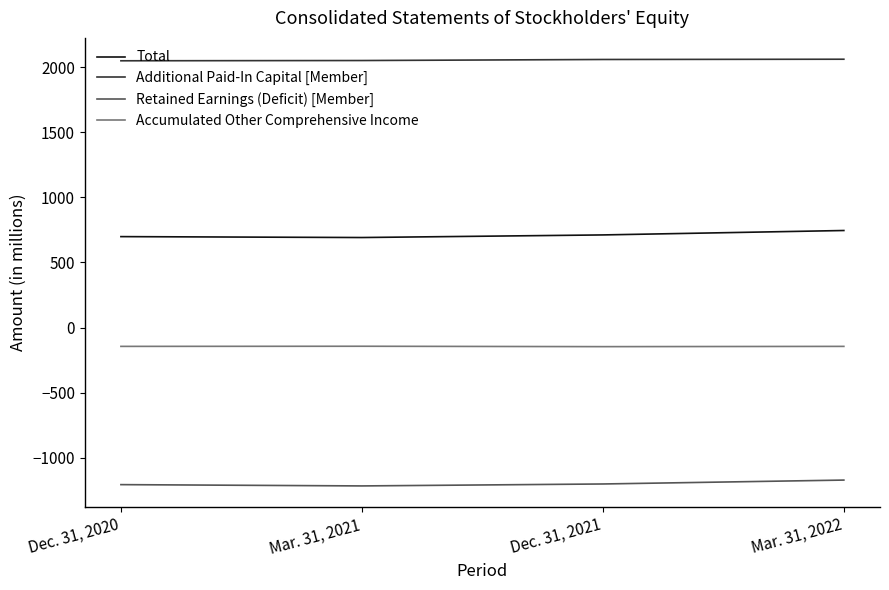

True or false: Additional Paid-In Capital [Member] has a value of 2051 at Dec. 31, 2020.

True